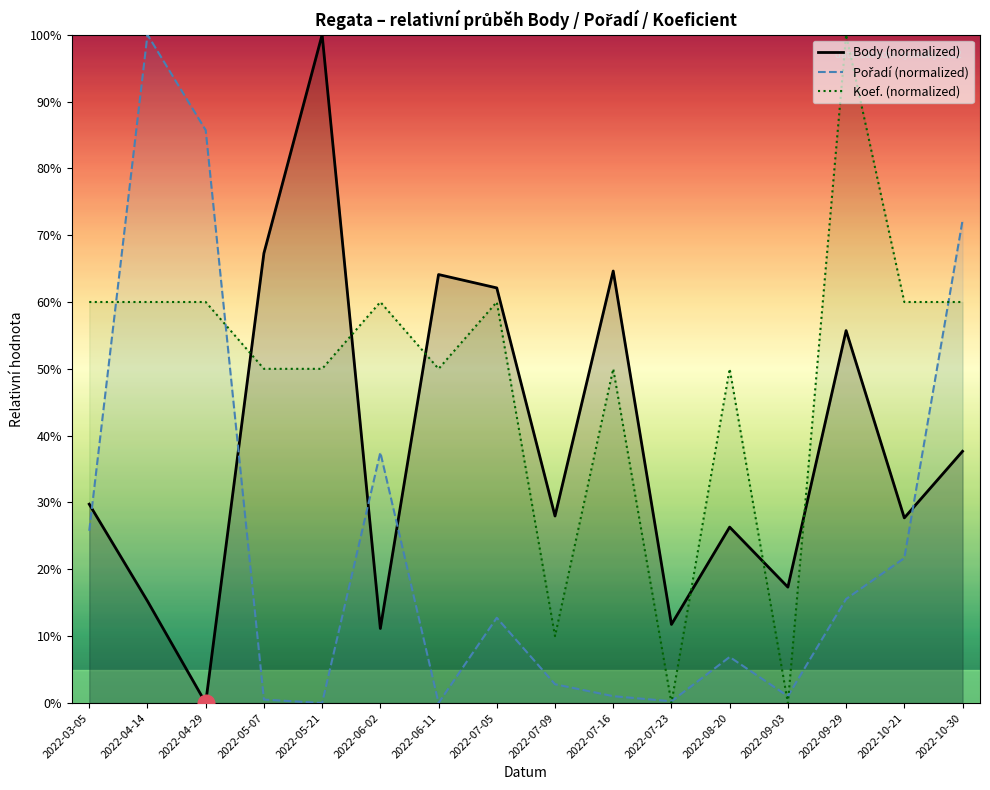

What is the average value of the Koef. (normalized) series?

48.8